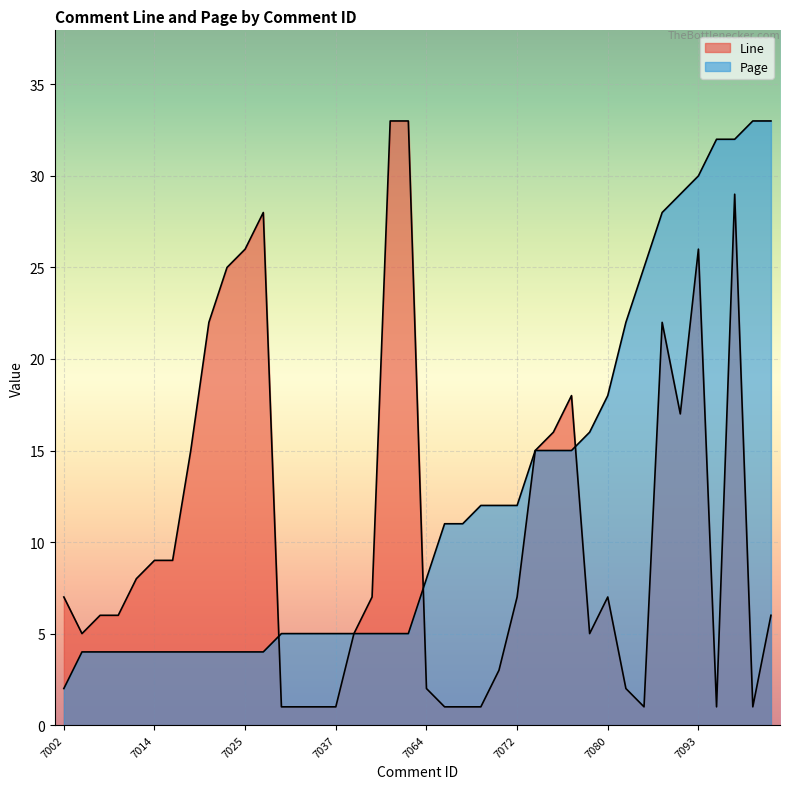

Rank the categories by Line value from highest to lowest.

7058, 7059, 7103, 7029, 7025, 7093, 7022, 7020, 7089, 7077, 7091, 7075, 7018, 7073, 7014, 7015, 7010, 7002, 7044, 7072, 7080, 7006, 7007, 7112, 7005, 7039, 7079, 7071, 7064, 7084, 7031, 7032, 7033, 7037, 7065, 7066, 7067, 7087, 7096, 7109